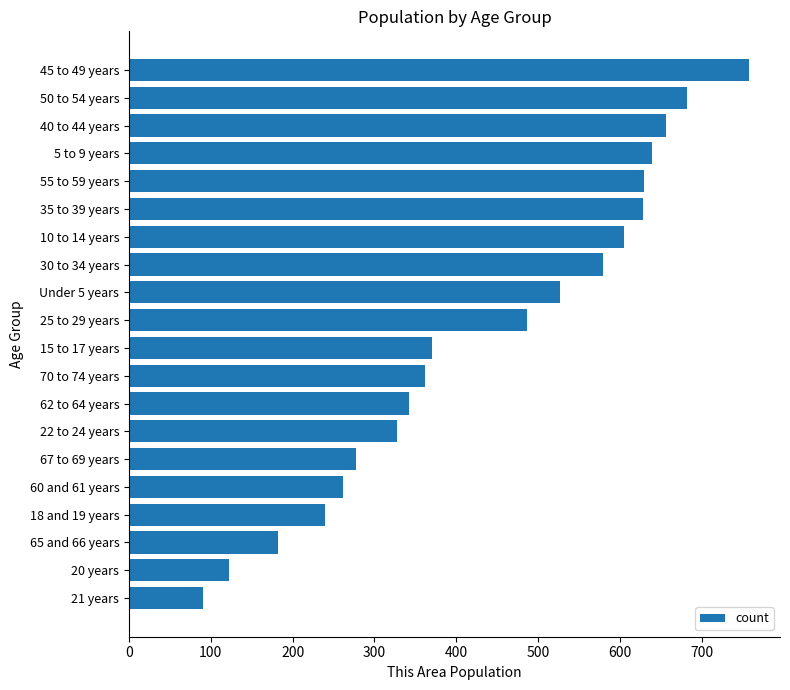

What is the approximate value at 35 to 39 years, to the nearest 100?

600